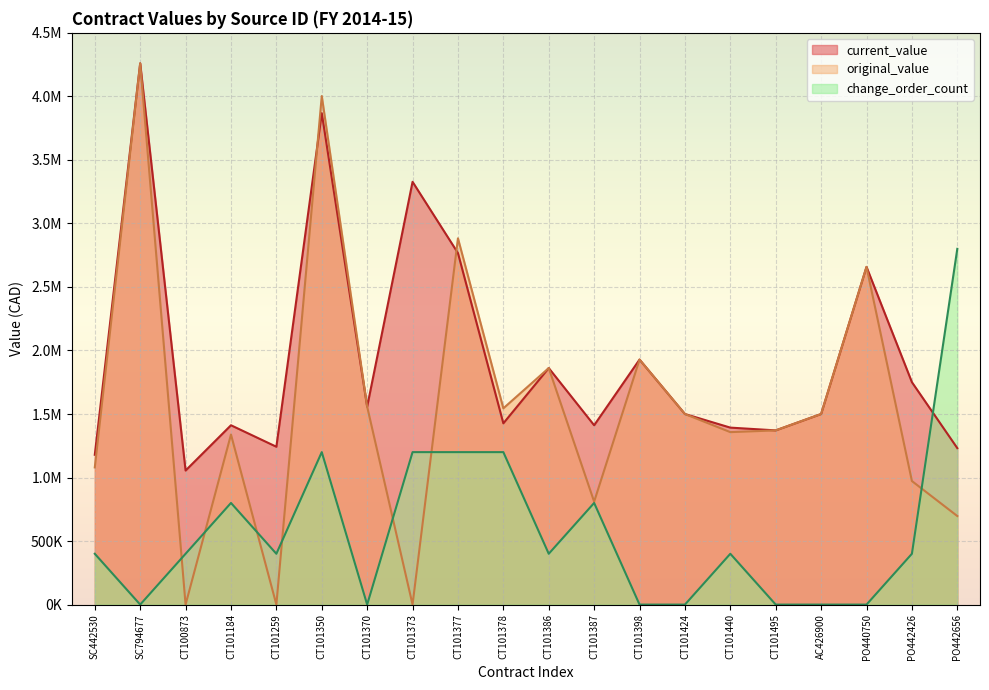

What is the sum of all change_order_count values?

11600000.0